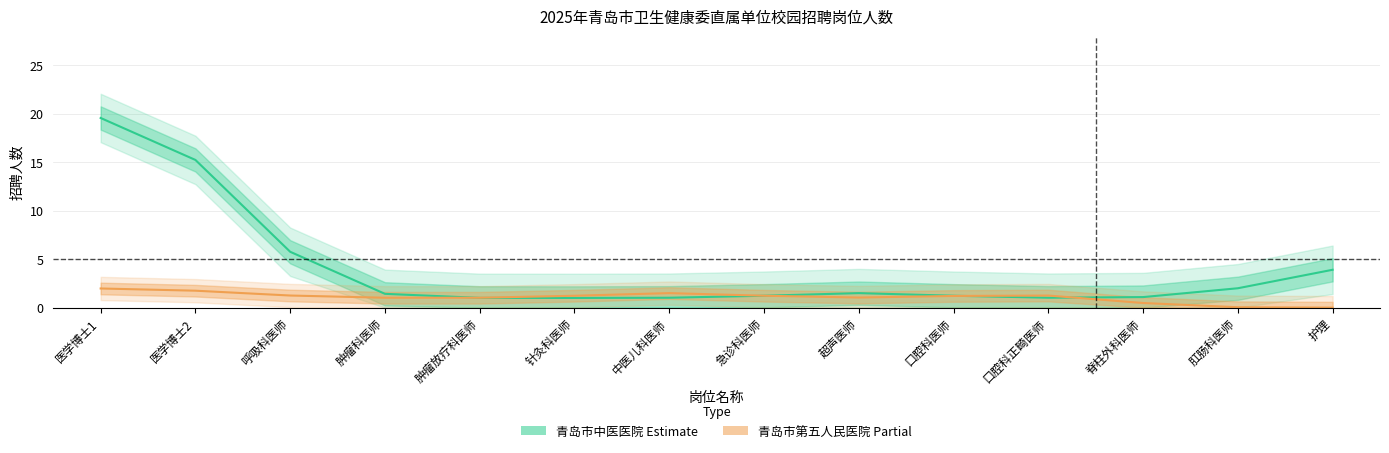

What value does the 青岛市第五人民医院 (Estimate based on partial) series have at 医学博士1?

2.0